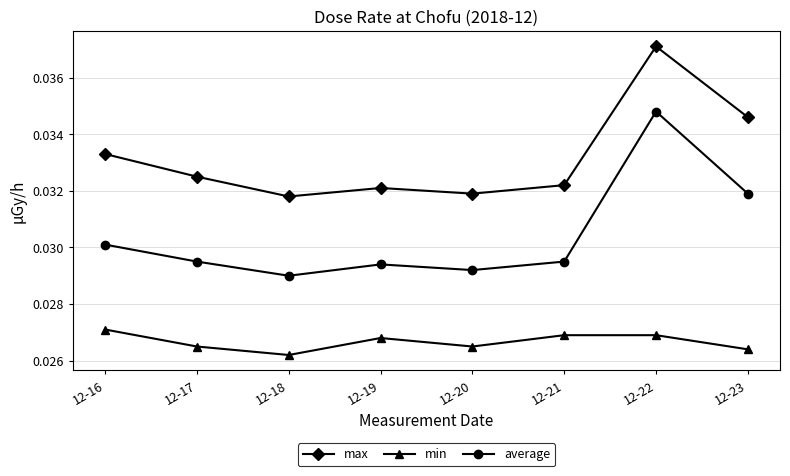

Rank the series at 12-23 from lowest to highest value.

min, average, max